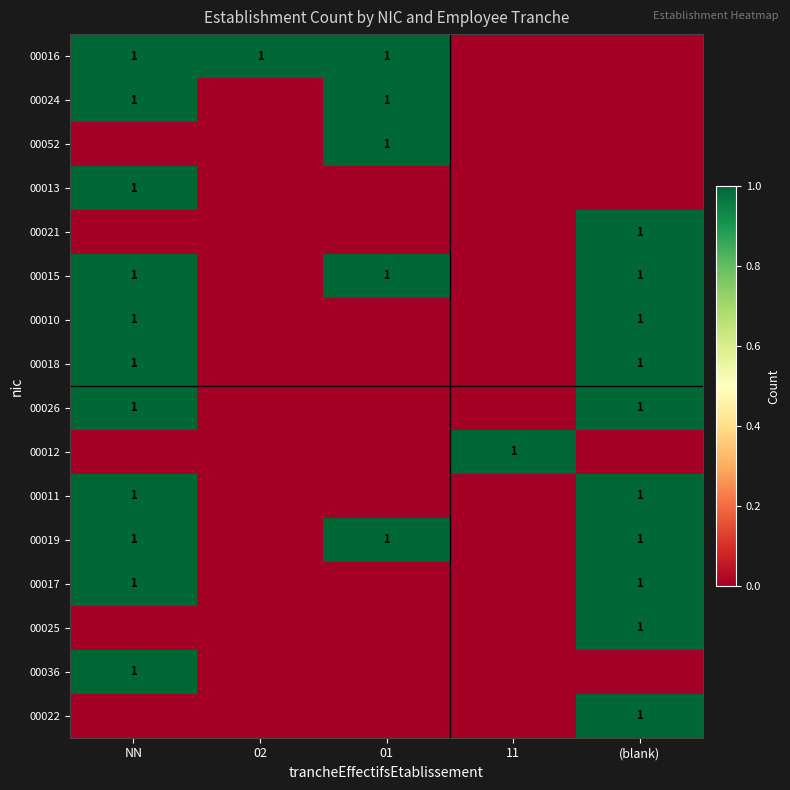

True or false: 00021 has a value of 1 at (blank).

True